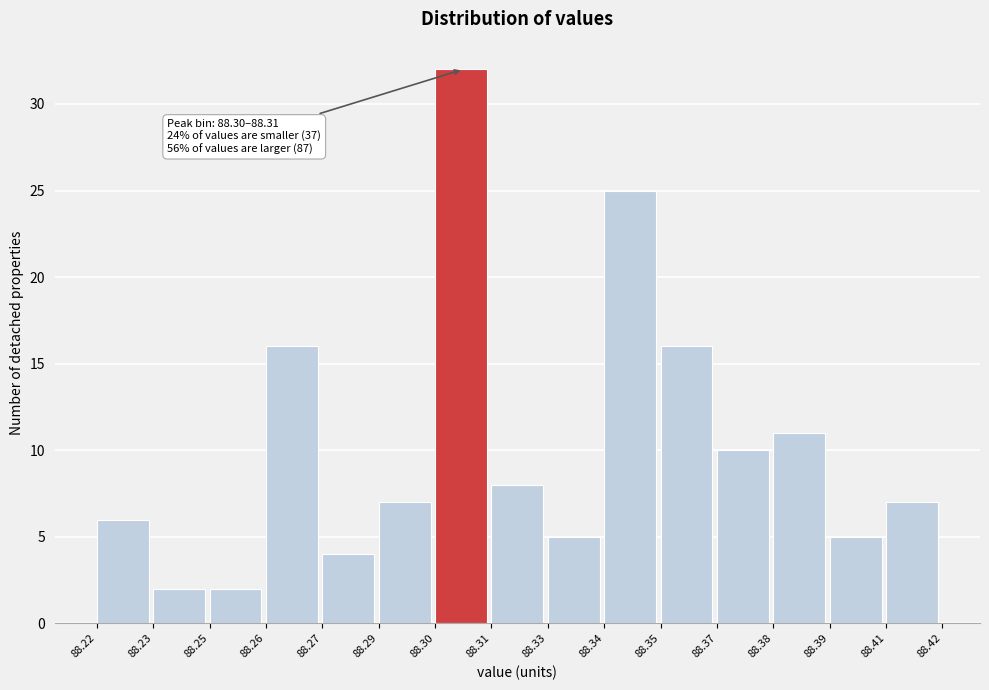

Reading left to right, transcribe all the data shown in this chart.

6	2	2	16	4	7	32	8	5	25	16	10	11	5	7